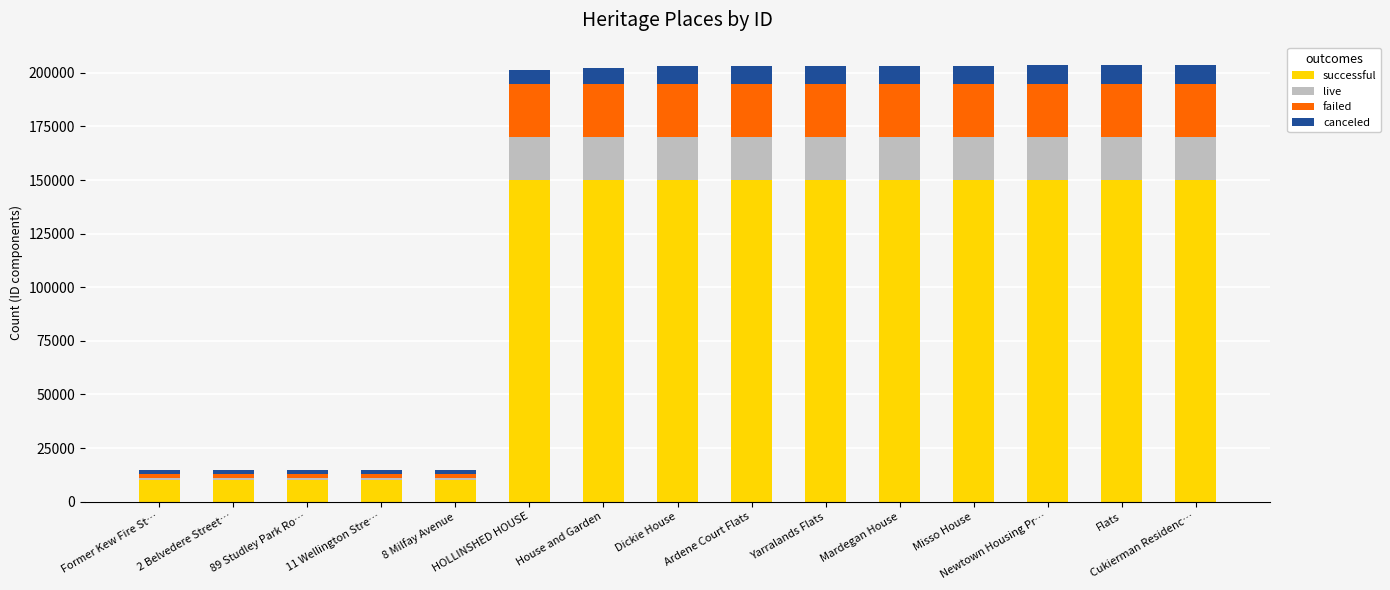

What is the difference between the successful values at Dickie House and Former Kew Fire St…?

140000